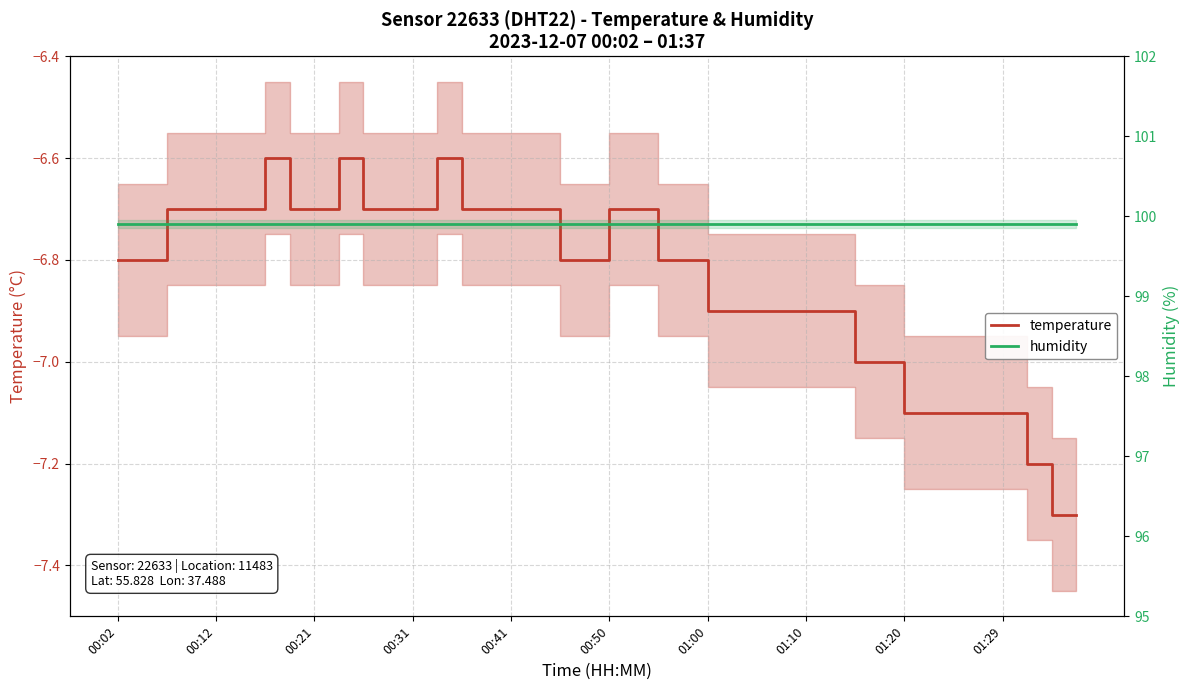

How many interior local peaks does the temperature series have?

3